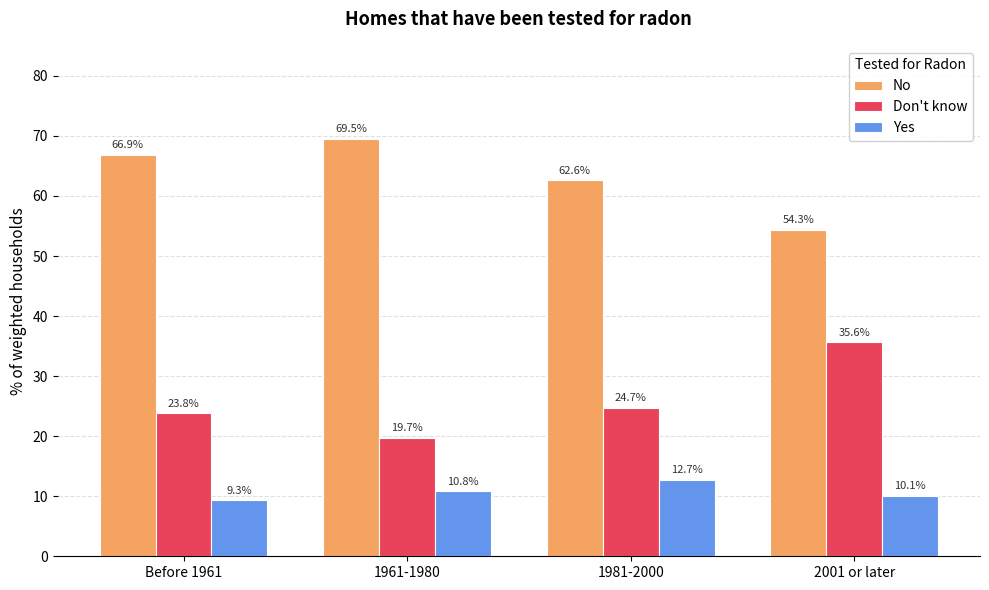

What position from the left is 1981-2000?

3